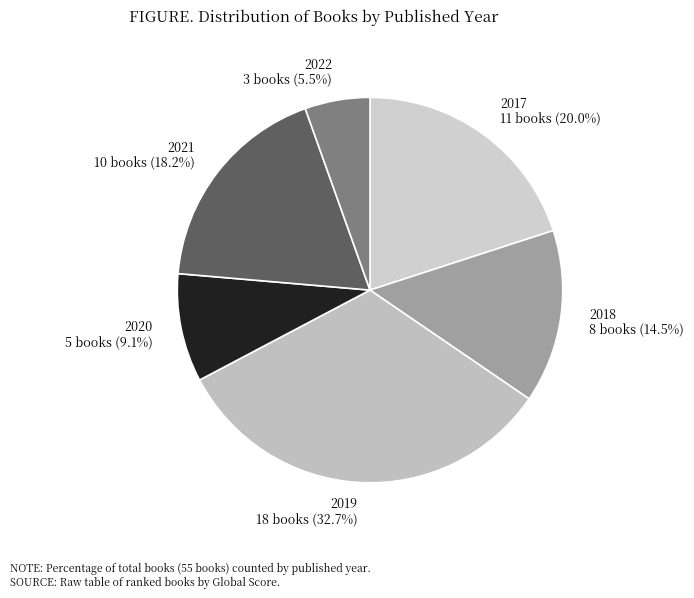

What is the total percentage of 2022 3 books (5.5%) and 2019 18 books (32.7%)?

38.2%